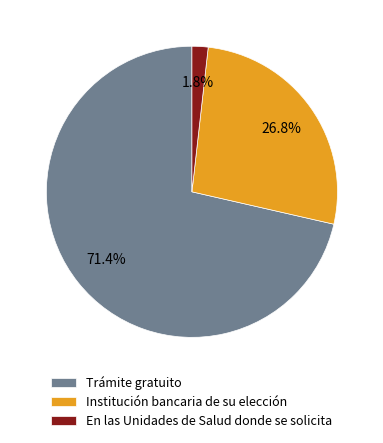

To the nearest percent, what portion does Trámite gratuito represent?

71%